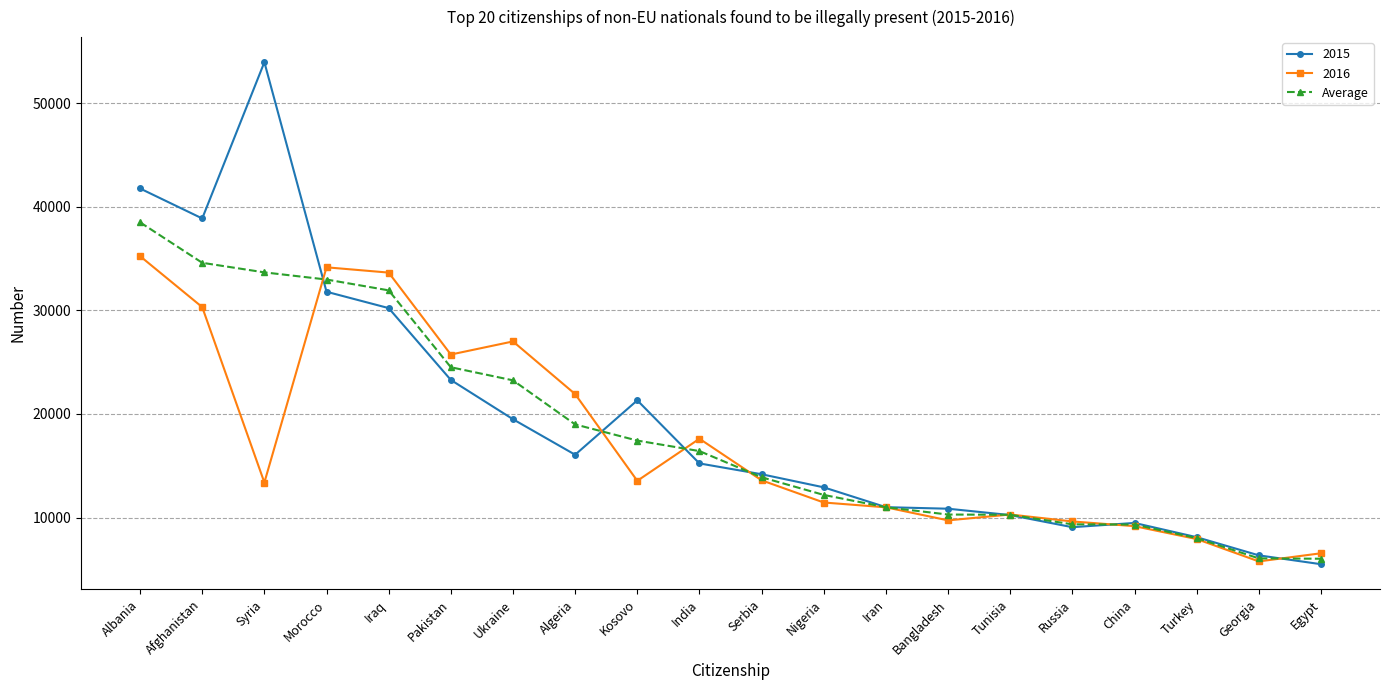

Which series has the widest spread of values?

2015